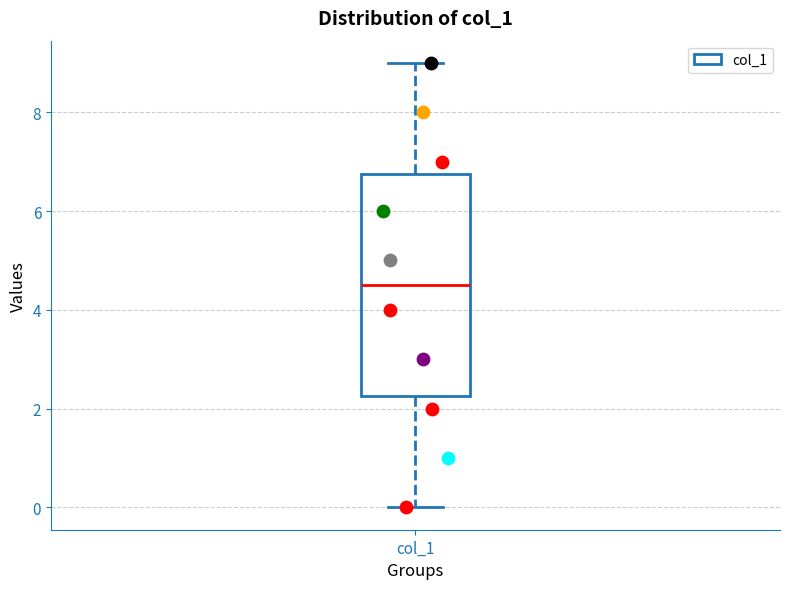

Where does the lower whisker of the box for col_1 end on the y-axis? The values are not printed on the chart, so give them approximately, as read against the axis.

0.0